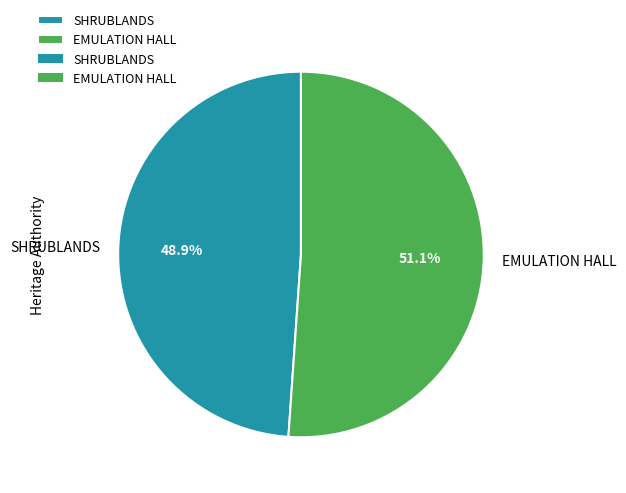

Rank the categories by value from highest to lowest.

EMULATION HALL, SHRUBLANDS